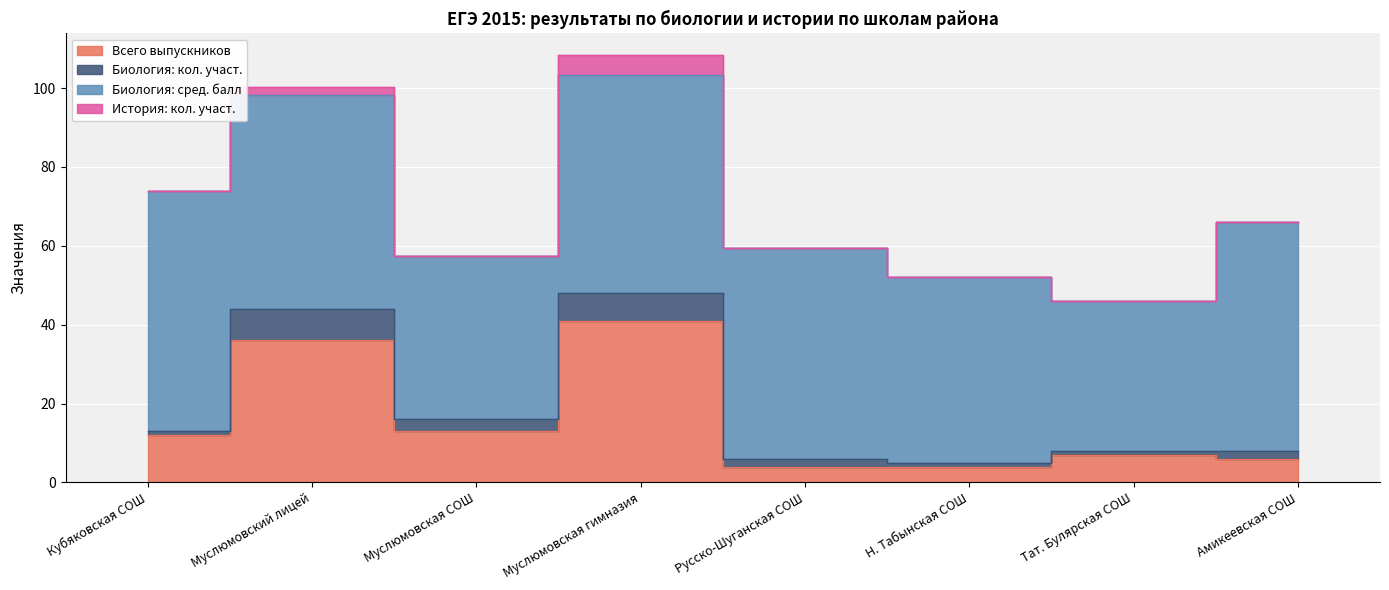

What is the approximate value of Биология: кол. участ. at Амикеевская СОШ?

2.0